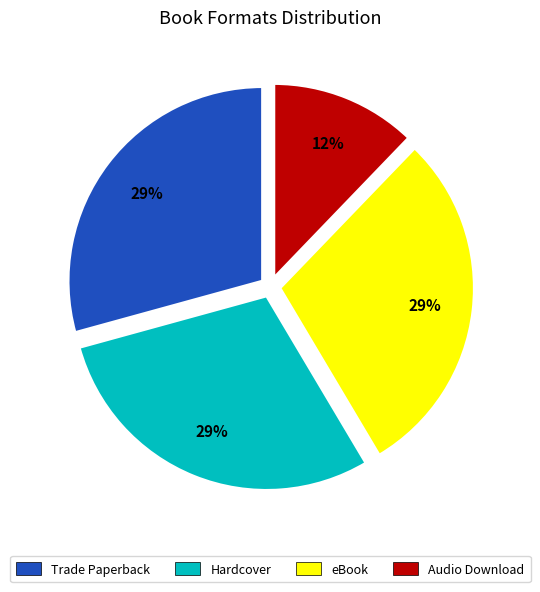

To the nearest percent, what percentage of the pie is Hardcover?

29%